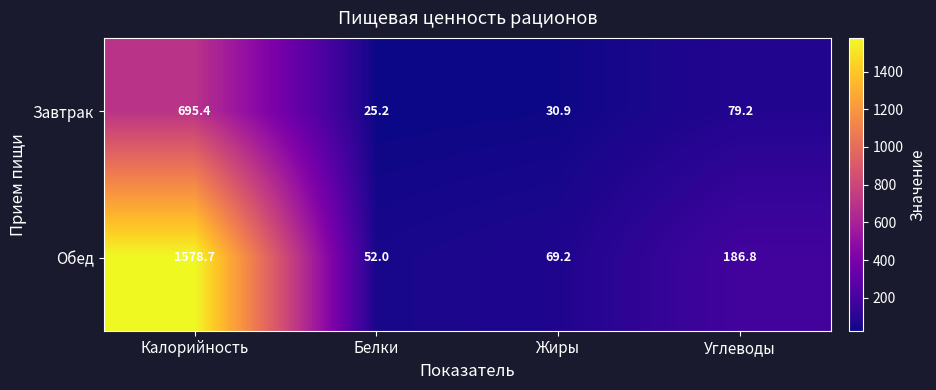

What is the sum of the Завтрак values at Белки and Углеводы?

104.4